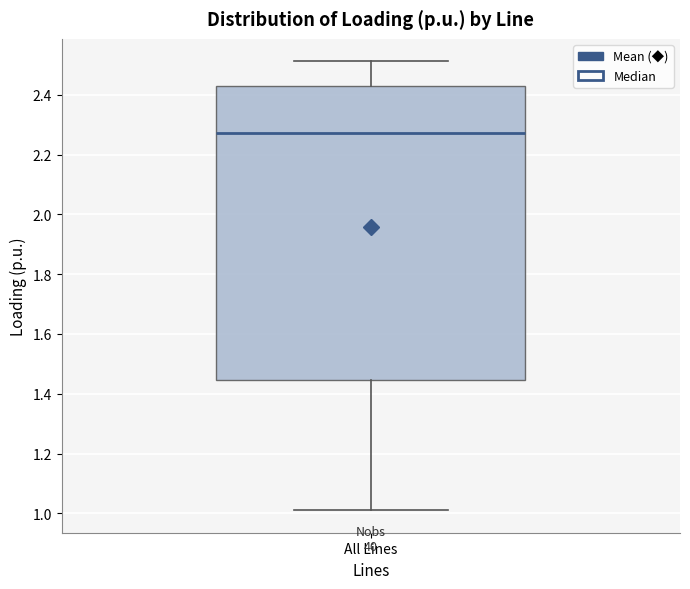

Read this box plot against the y-axis: the position of the median line, the range covered by the box, and the ends of both whiskers. The values are not printed on the chart, so give them approximately, as read against the axis.

median 2.28, box 1.44 to 2.42, whiskers 1.02 to 2.52